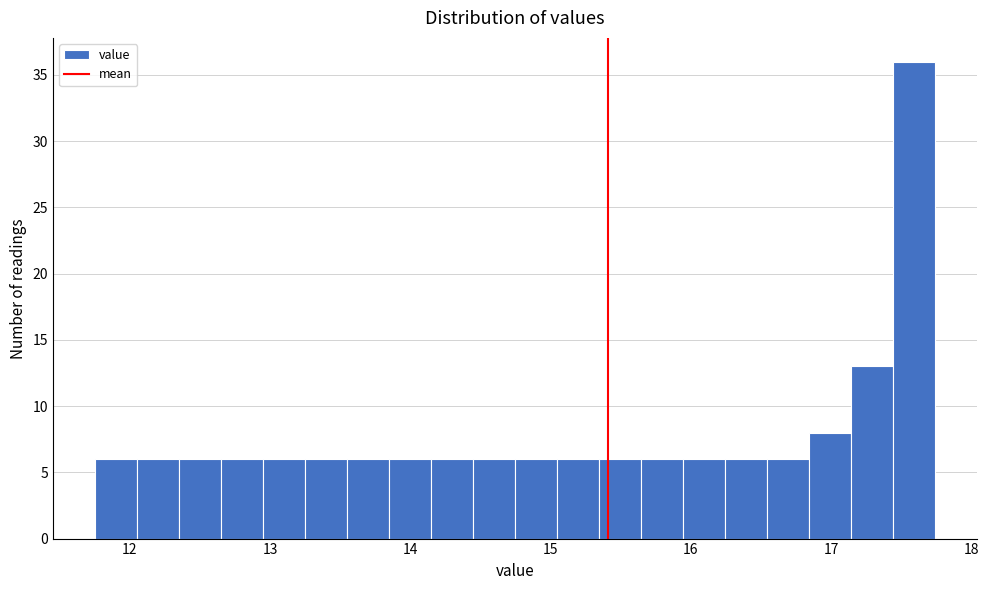

Around what value on the x-axis is the tallest bar? Give the approximate position of its centre, as read against the axis.

17.6